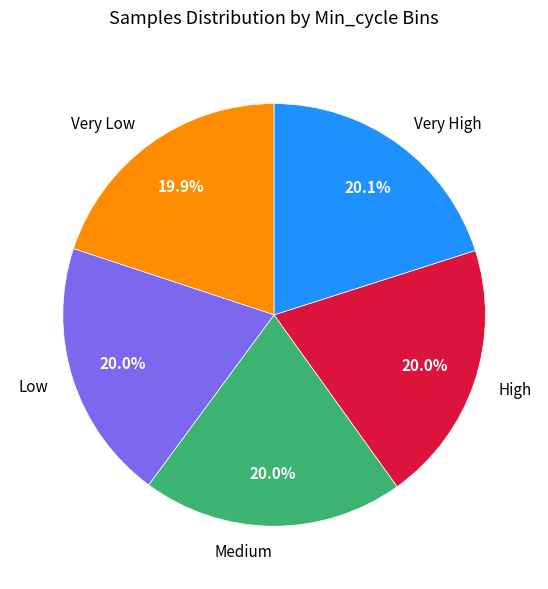

Approximately how many times larger is the value at Low compared to High?

1.0